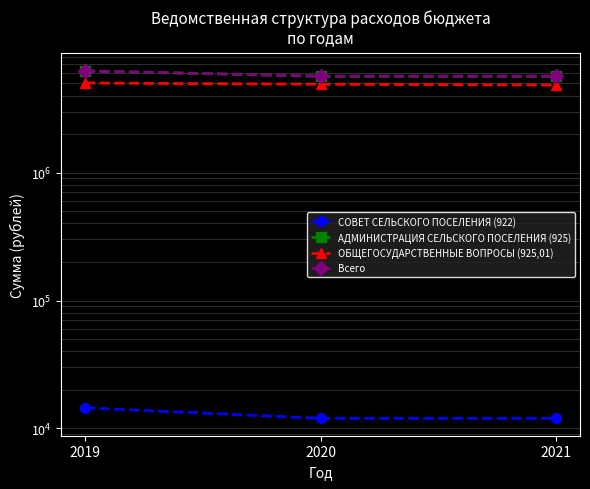

How many СОВЕТ СЕЛЬСКОГО ПОСЕЛЕНИЯ (922) values are between 12000 and 14500?

3